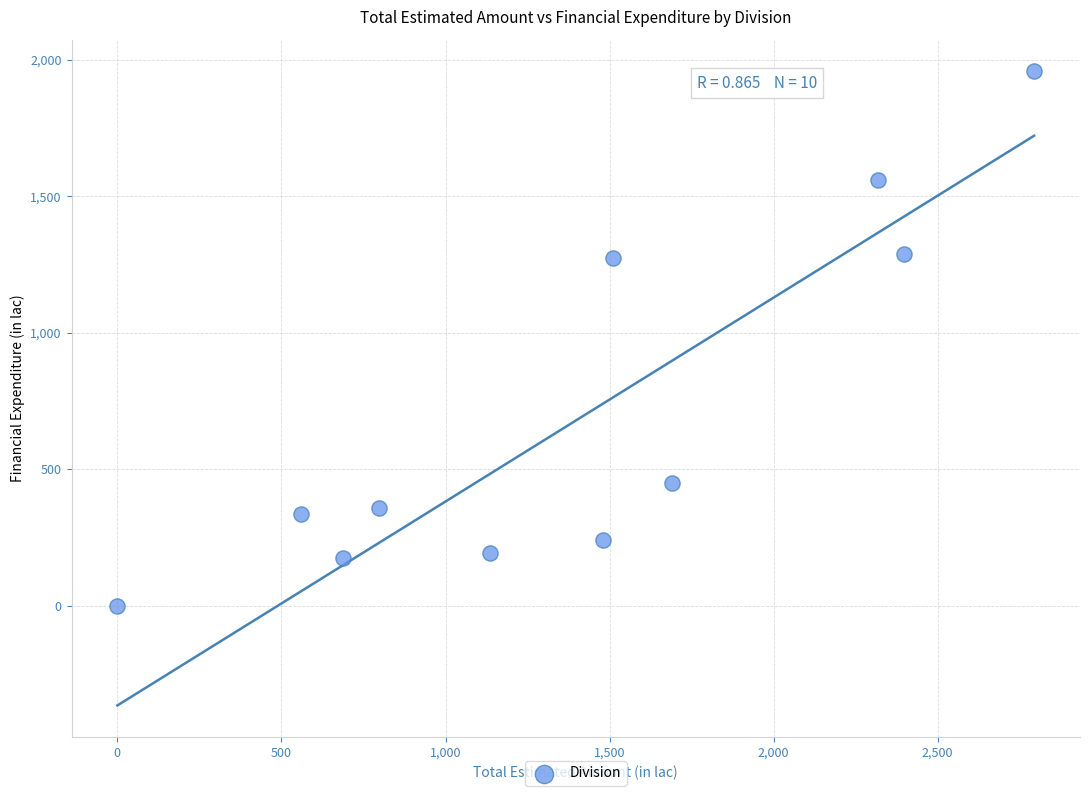

What is the range of Y values (max minus min)?

1957.2